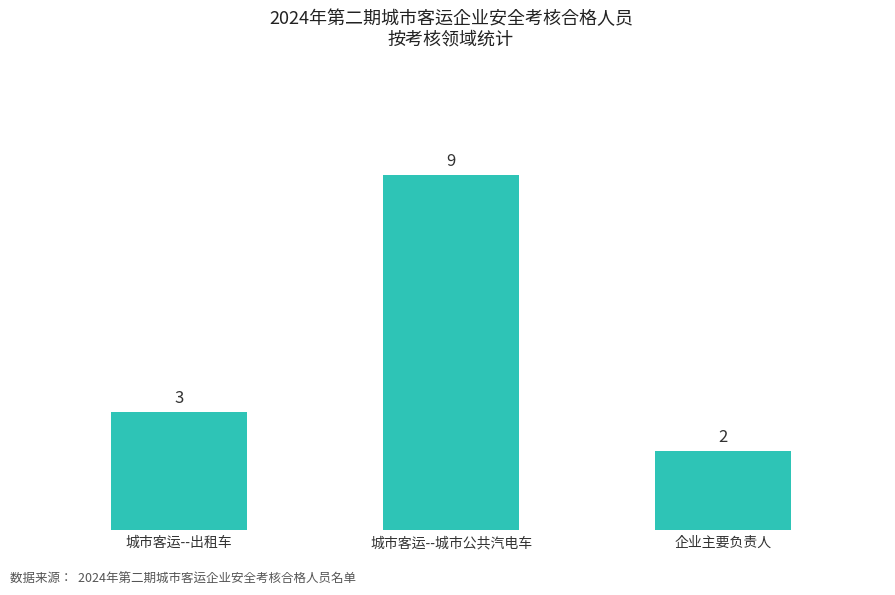

What is the label of the 1st bar from the right?

企业主要负责人